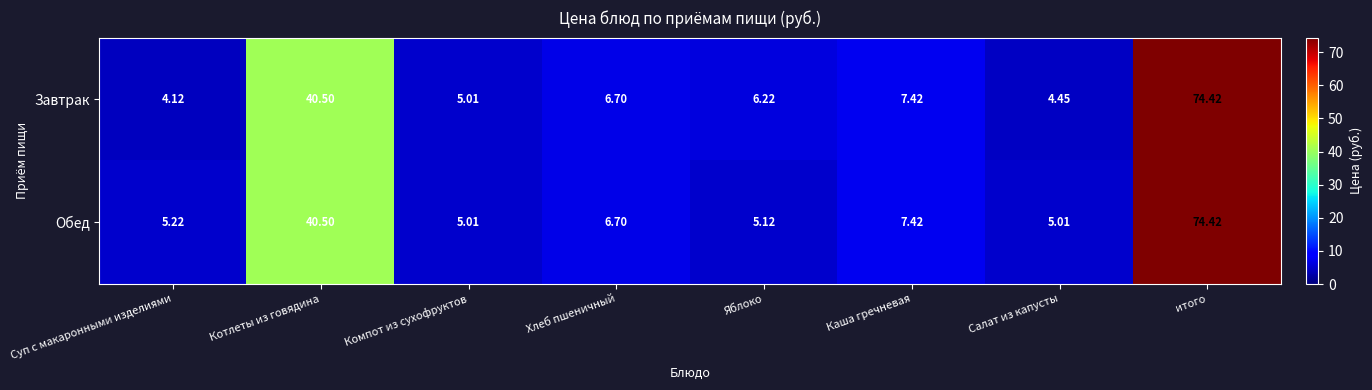

At which category is the sum across all series the highest?

итого